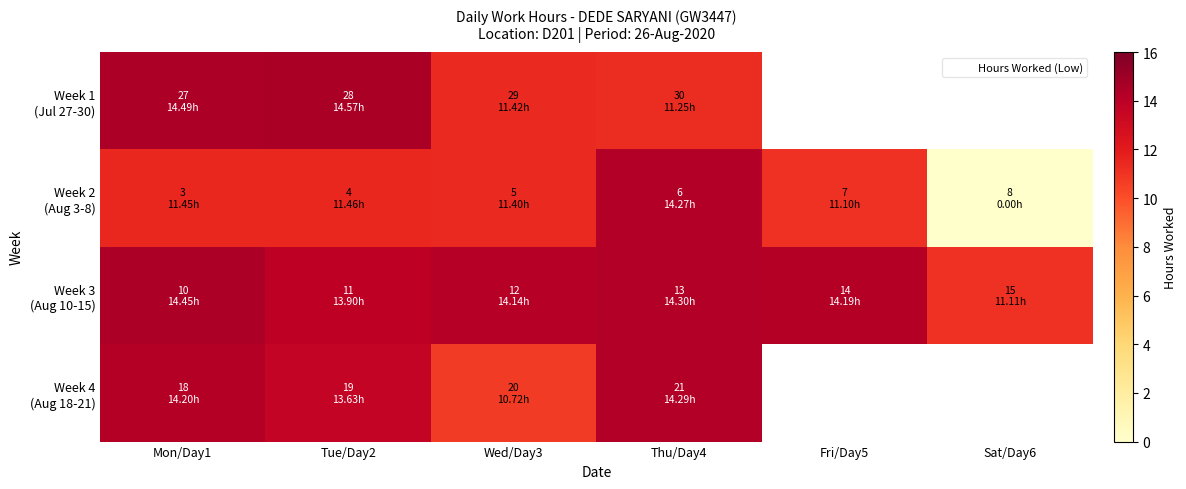

Which series changed the most between Tue/Day2 and Fri/Day5?

Week 2 (Aug 3-8)